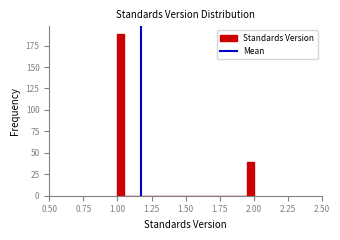

Read against the x-axis, roughly where is the centre of the tallest bar?

1.05